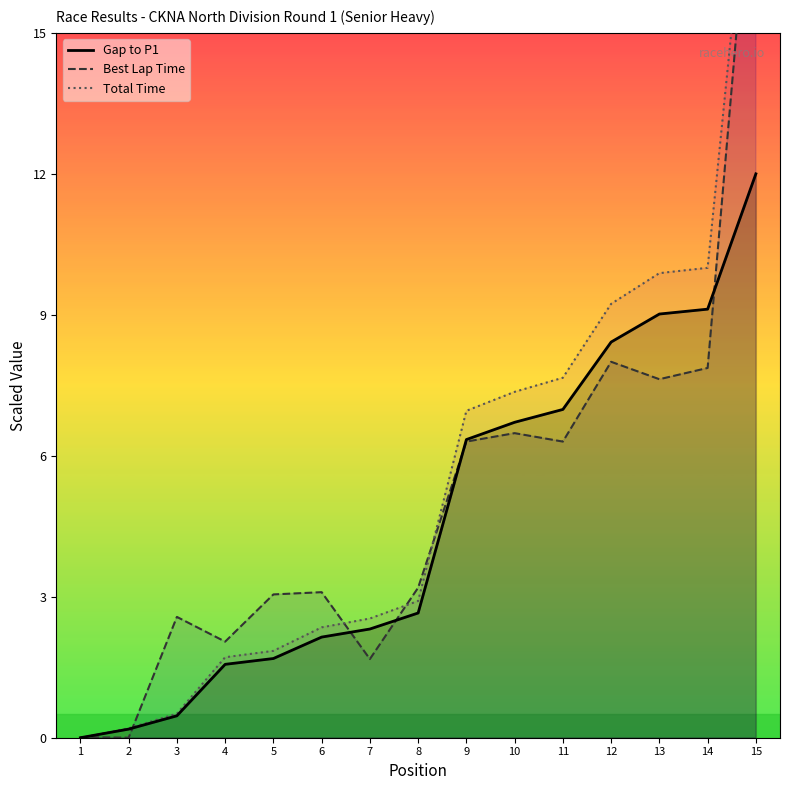

List the series in order of their overall mean, highest first.

Total Time, Best Lap Time, Gap to P1